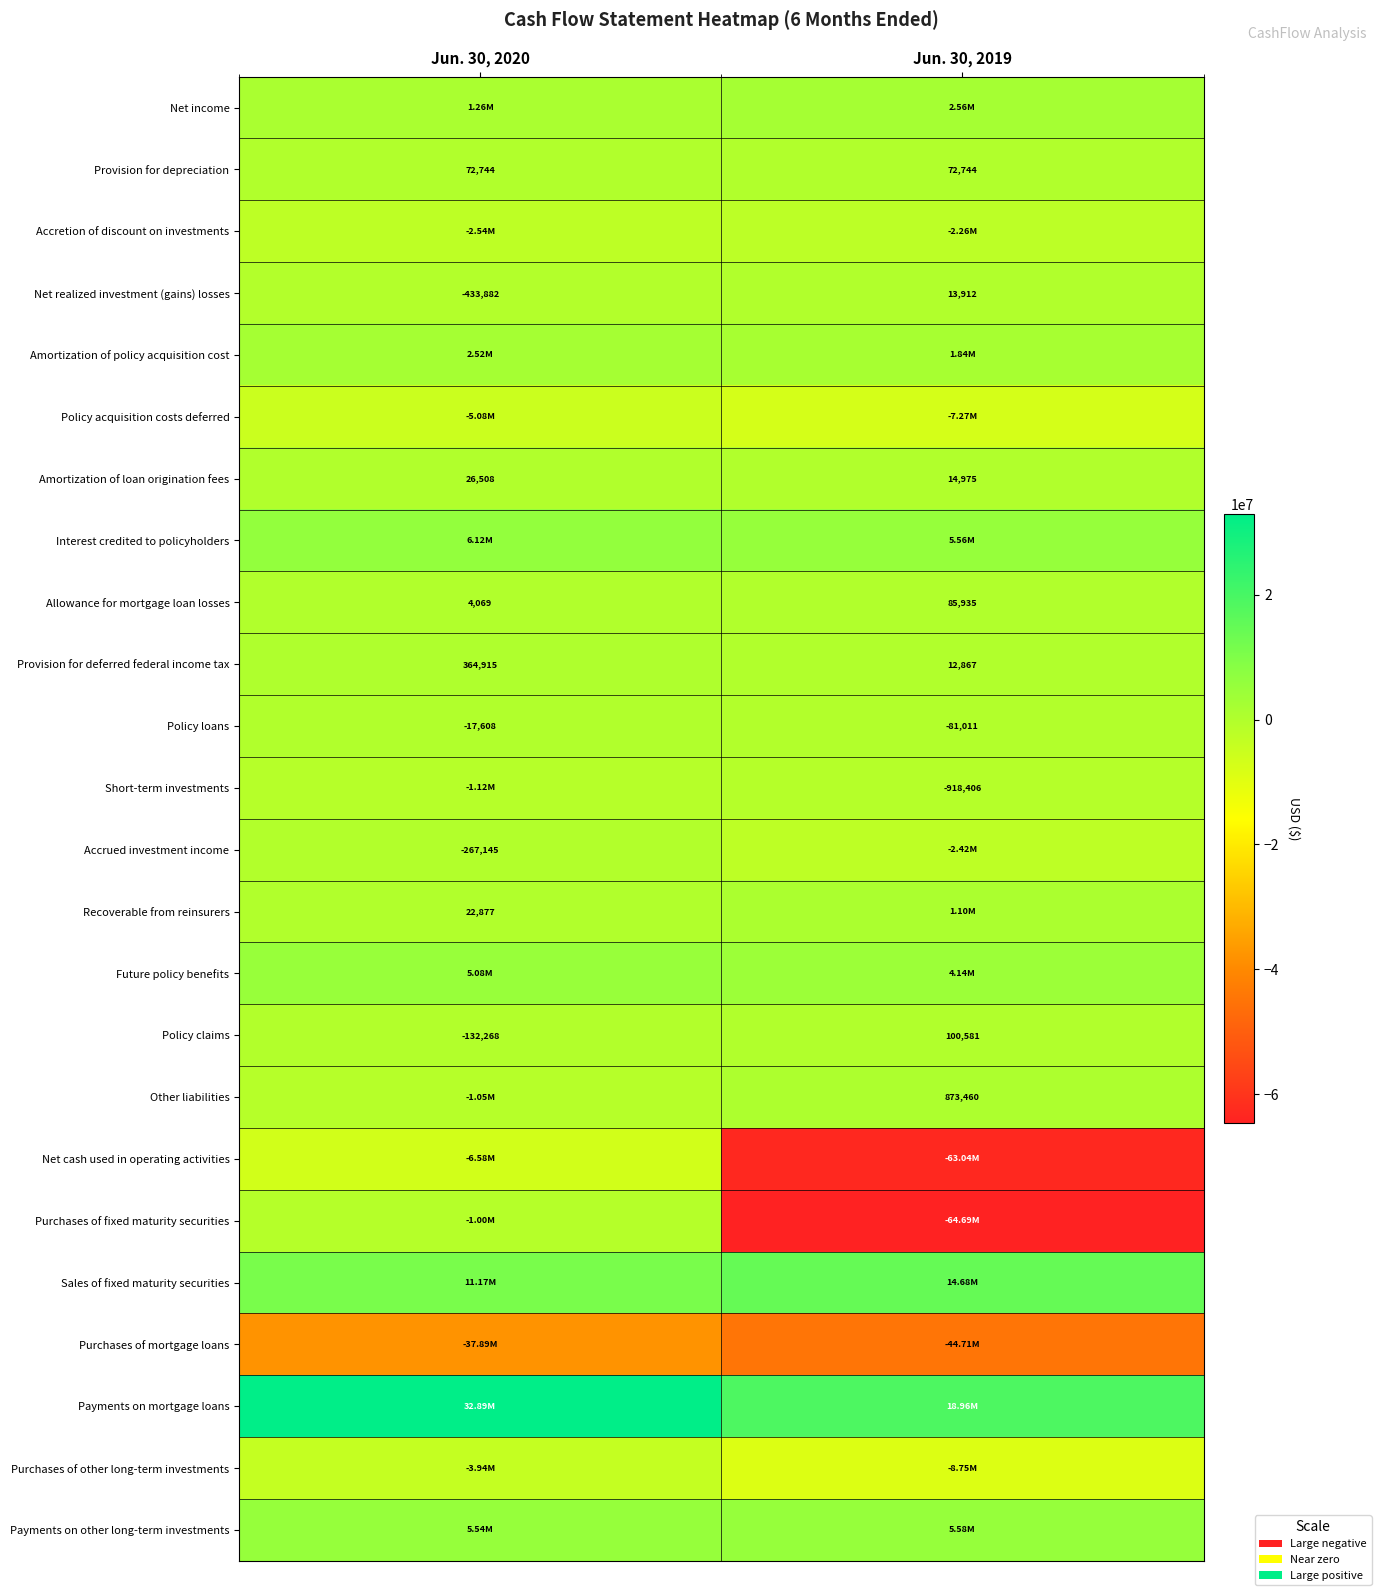

What is the sum of the Allowance for mortgage loan losses values at Jun. 30, 2019 and Jun. 30, 2020?

90004